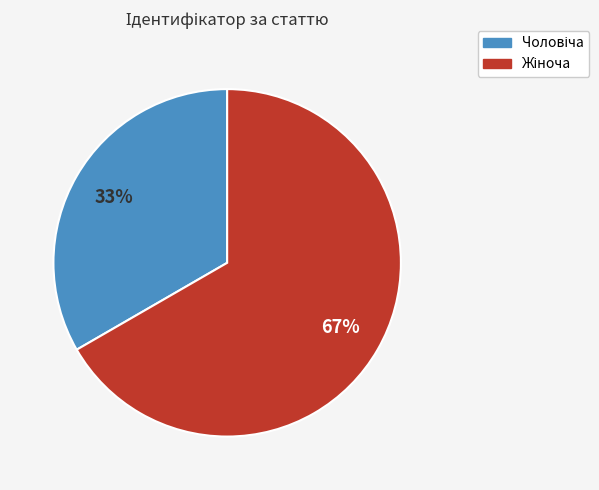

How many slices are in this pie chart?

2